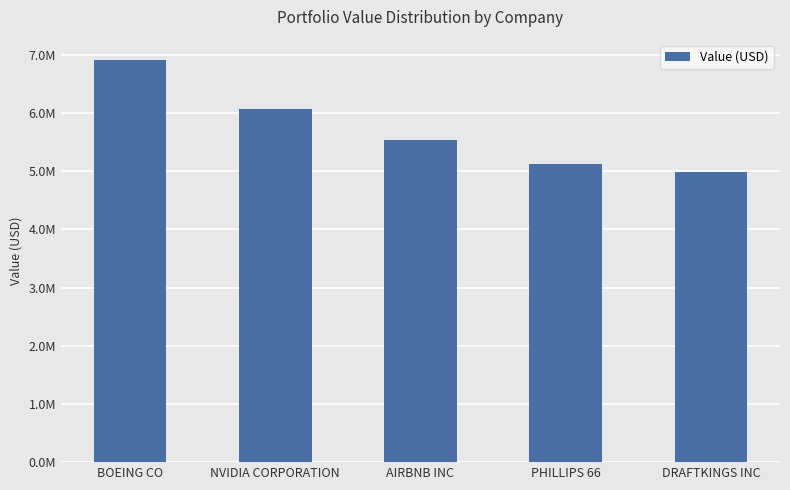

List the labels in order of value, smallest first.

DRAFTKINGS INC, PHILLIPS 66, AIRBNB INC, NVIDIA CORPORATION, BOEING CO